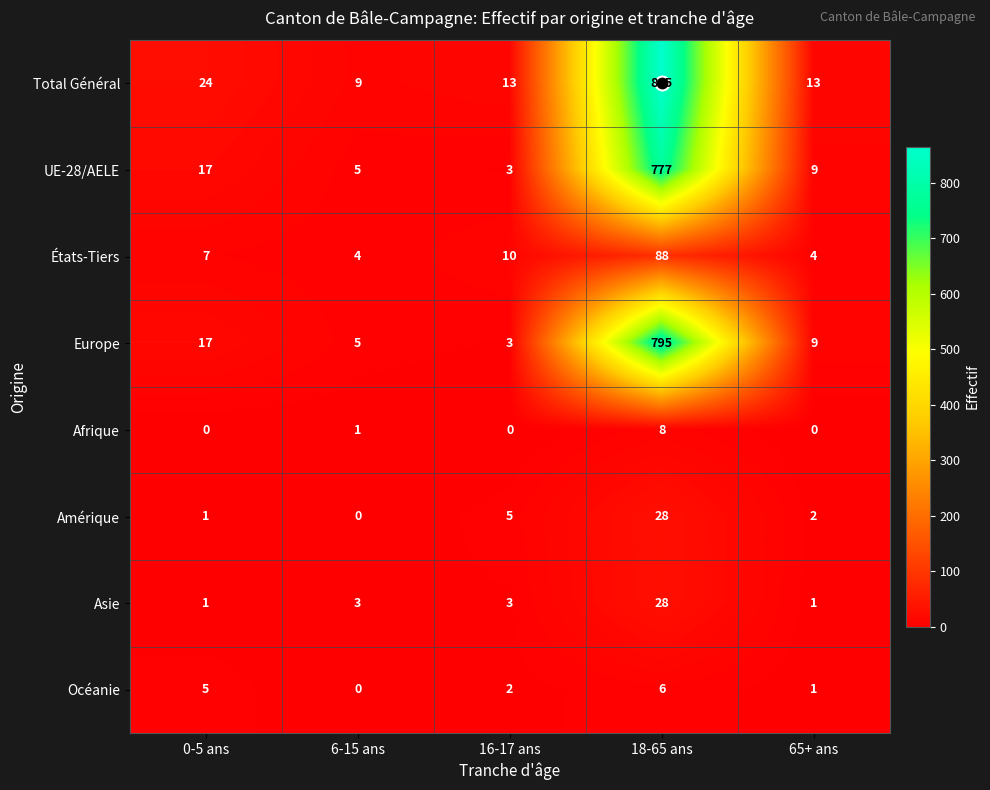

How many categories are shown in the chart?

5